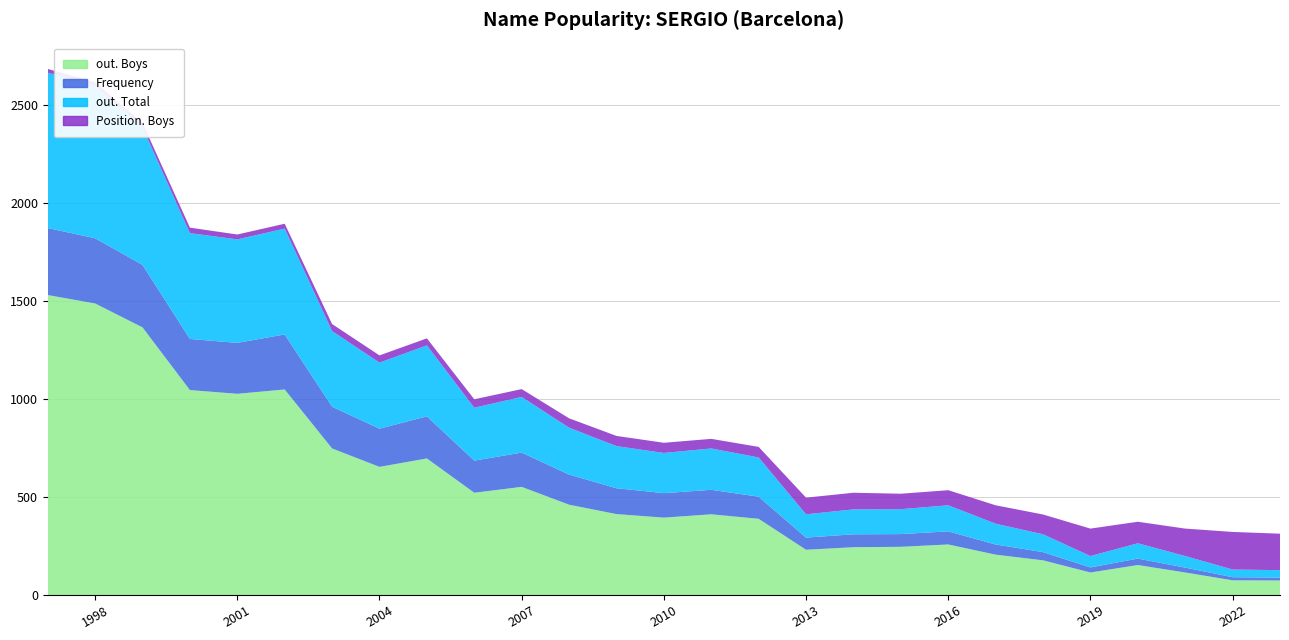

Reading left to right, transcribe all the data shown in this chart.

out. Boys: 1997=1531	1998=1488	1999=1366	2000=1046	2001=1027	2002=1049	2003=748	2004=654	2005=697	2006=522	2007=552	2008=461	2009=413	2010=395	2011=412	2012=389	2013=231	2014=244	2015=246	2016=258	2017=206	2018=177	2019=115	2020=153	2021=115	2022=75	2023=74
Frequency: 1997=342	1998=333	1999=319	2000=261	2001=260	2002=281	2003=213	2004=195	2005=215	2006=164	2007=175	2008=154	2009=132	2010=125	2011=125	2012=113	2013=62	2014=66	2015=65	2016=67	2017=52	2018=42	2019=26	2020=33	2021=25	2022=16	2023=15
out. Total: 1997=793	1998=776	1999=702	2000=540	2001=528	2002=540	2003=386	2004=337	2005=362	2006=270	2007=284	2008=239	2009=215	2010=205	2011=211	2012=200	2013=119	2014=127	2015=127	2016=133	2017=106	2018=91	2019=58	2020=78	2021=59	2022=39	2023=38
Position. Boys: 1997=19	1998=20	1999=22	2000=28	2001=25	2002=25	2003=36	2004=37	2005=36	2006=43	2007=40	2008=48	2009=52	2010=52	2011=49	2012=54	2013=85	2014=85	2015=79	2016=77	2017=94	2018=101	2019=140	2020=110	2021=140	2022=192	2023=186